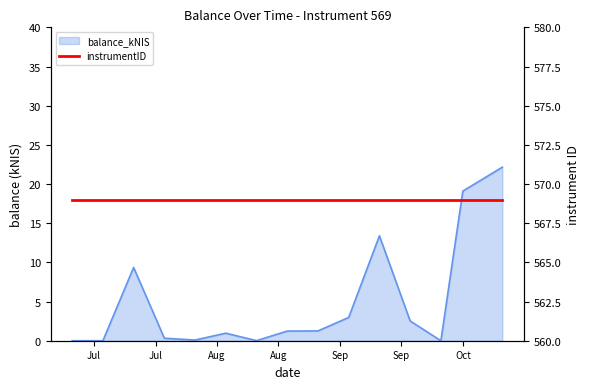

At which category does the chart reach its minimum across all series?

2024-07-04